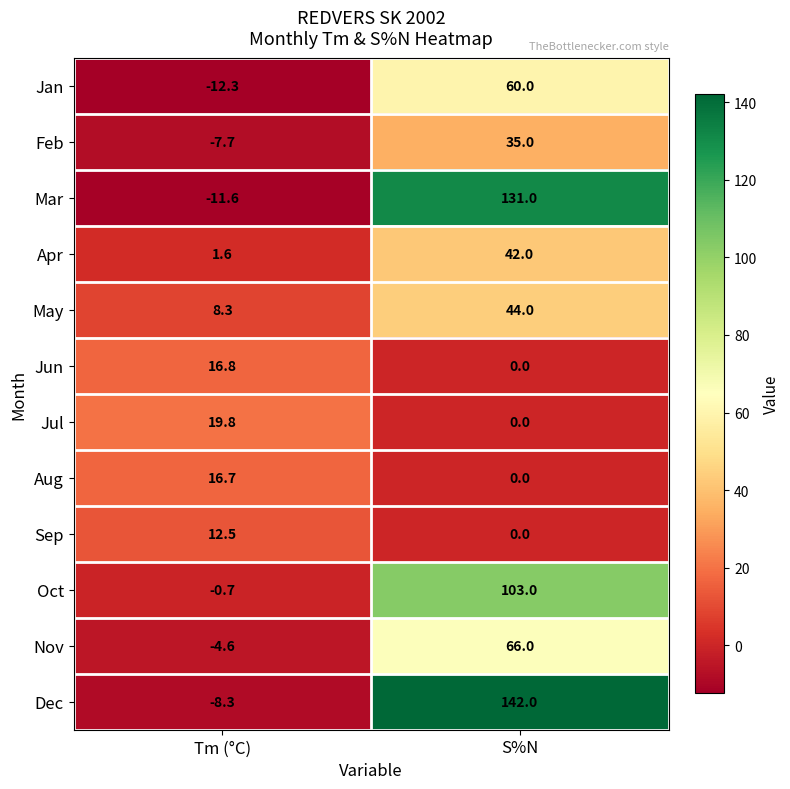

What is the difference between the Jan values at S%N and Tm (°C)?

72.3